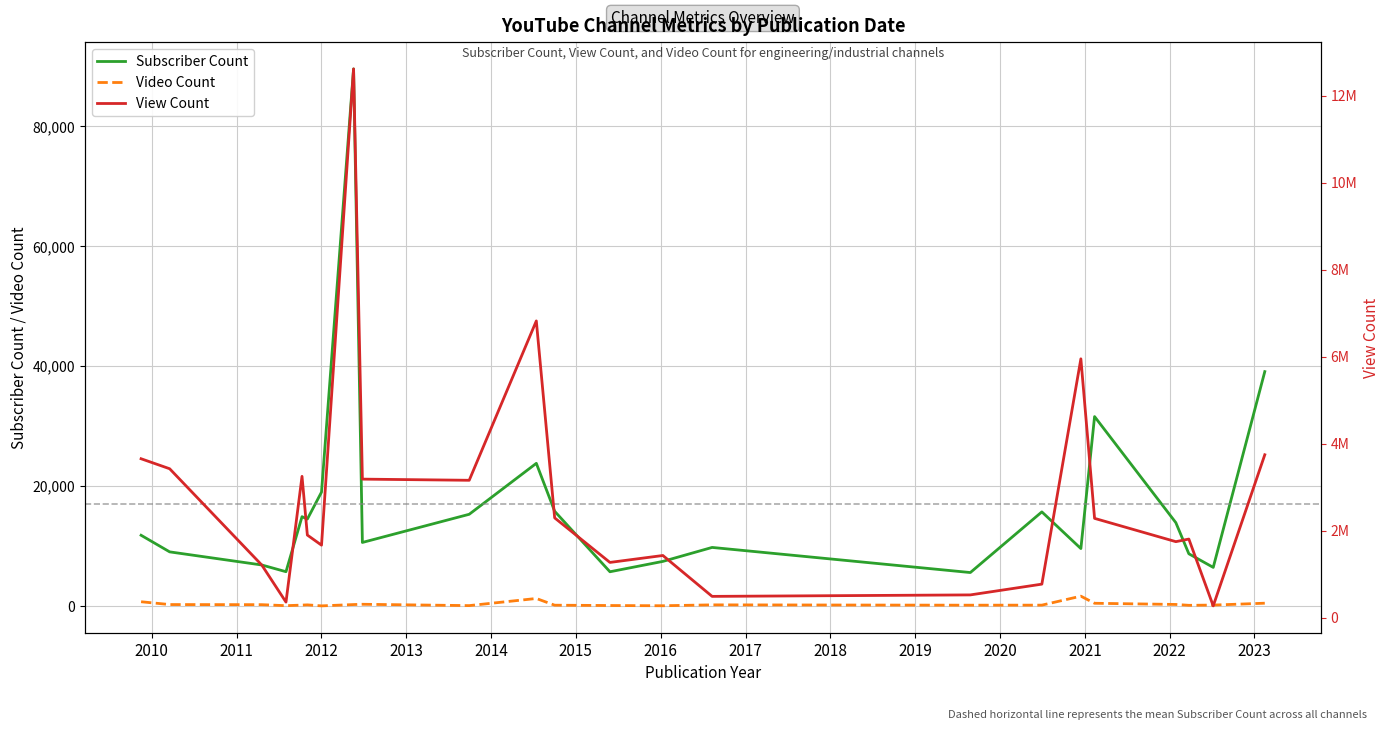

True or false: Video Count and Subscriber Count cross at least once.

False